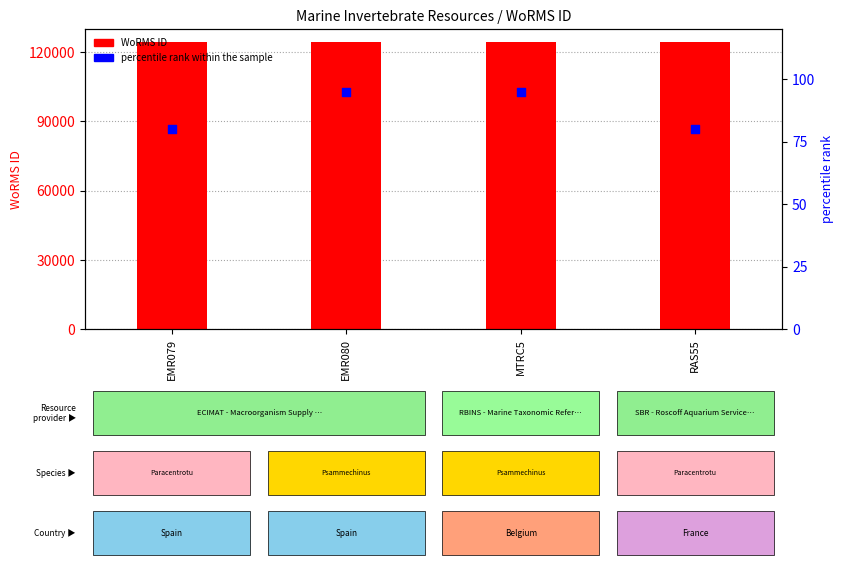

Which series contains the highest Y value?

WoRMS ID